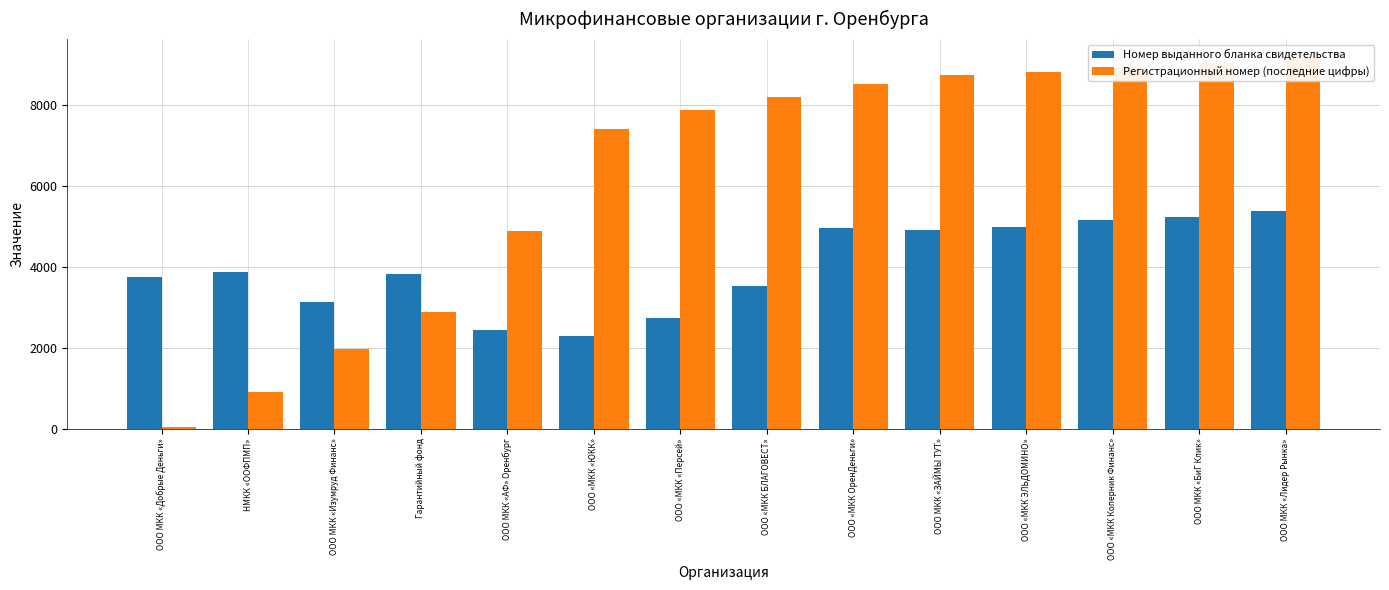

What is the total value across all series at ООО МКК «Добрые Деньги»?

3774